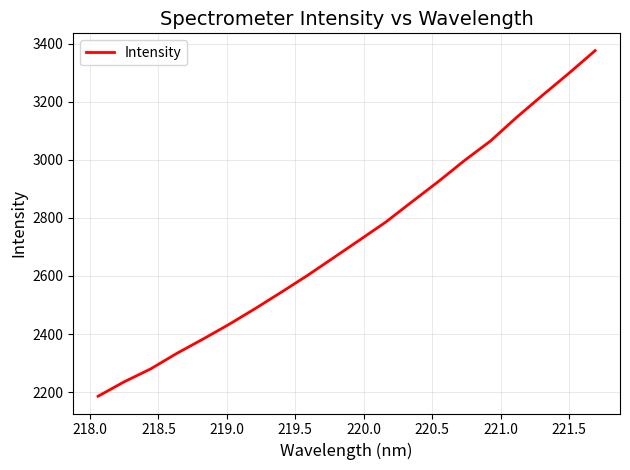

What is the smallest value displayed?

2185.9